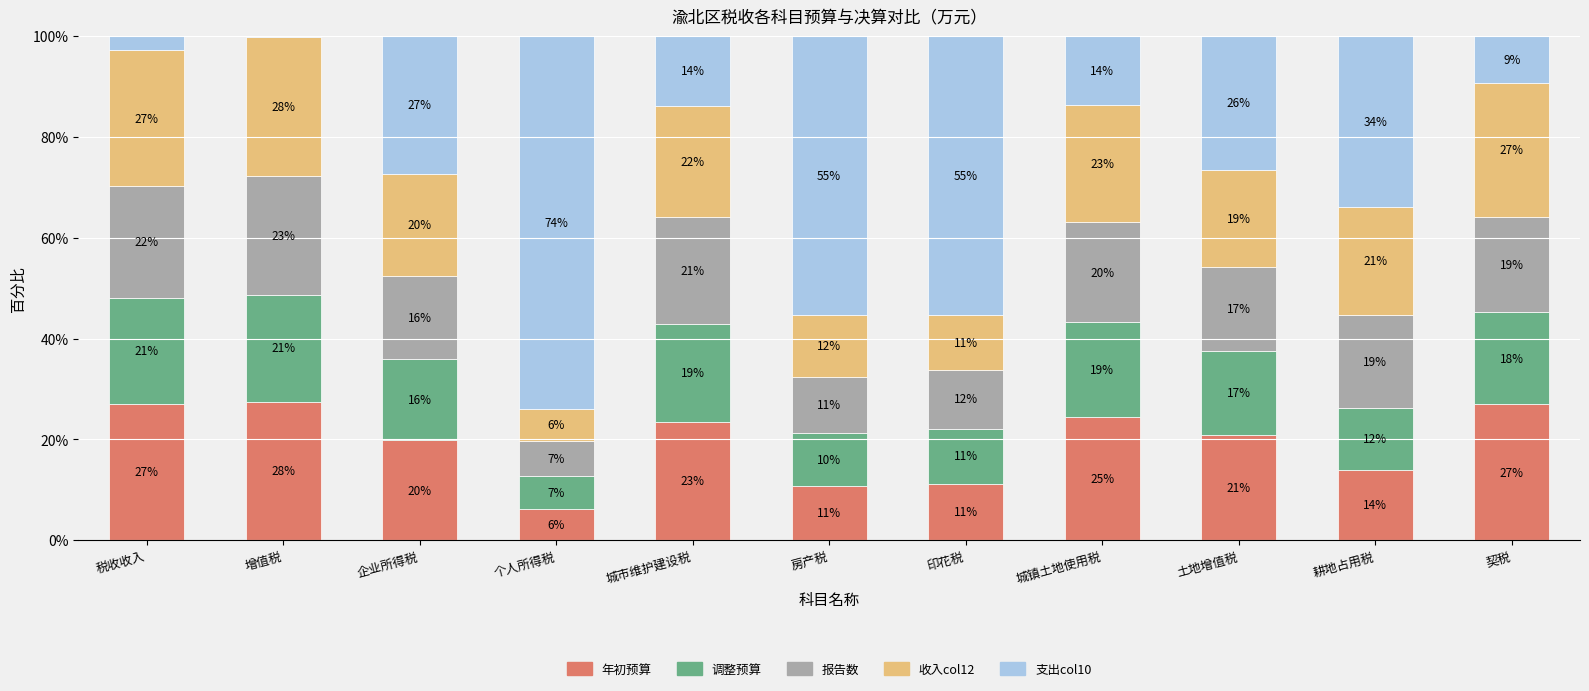

What are all the series names shown in the legend?

年初预算, 调整预算, 报告数, 收入col12, 支出col10